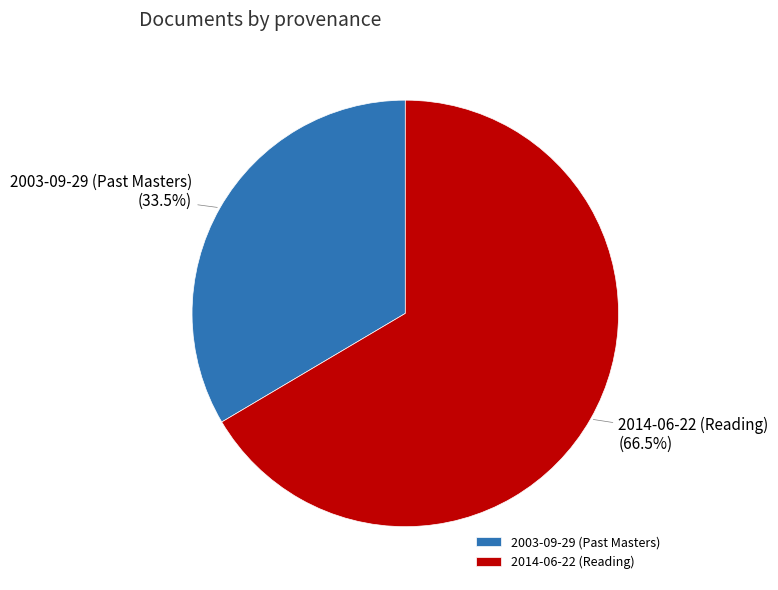

Rank the categories by value from highest to lowest.

2014-06-22 (Reading), 2003-09-29 (Past Masters)